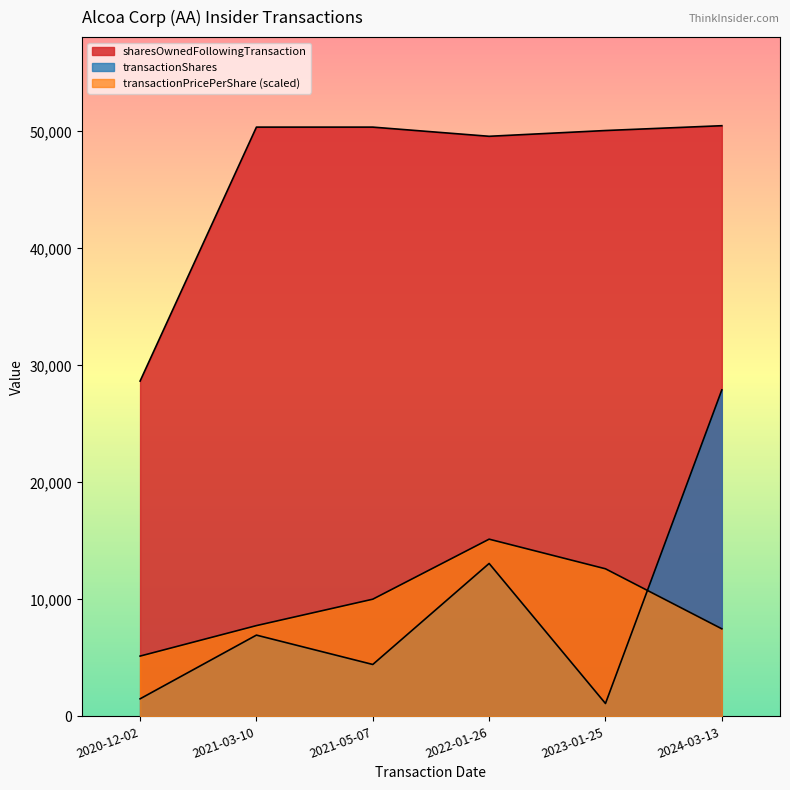

The transactionPricePerShare series shows 7090.4 at 2020-12-02. True or false?

False